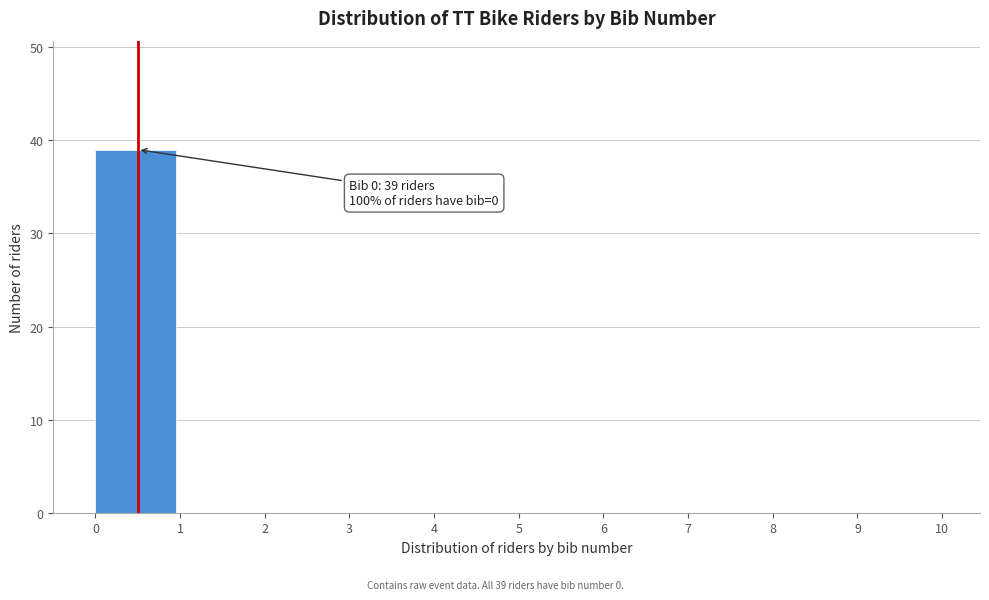

Which range on the x-axis has the tallest bar?

0 to 1